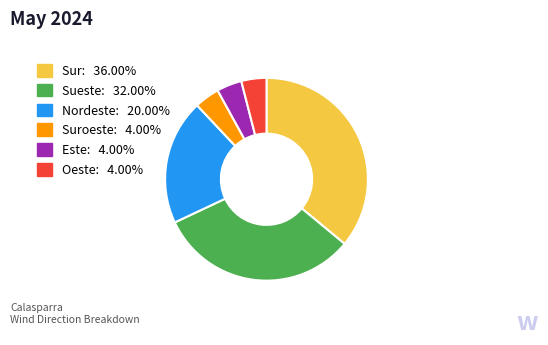

Does any single category account for the majority?

No